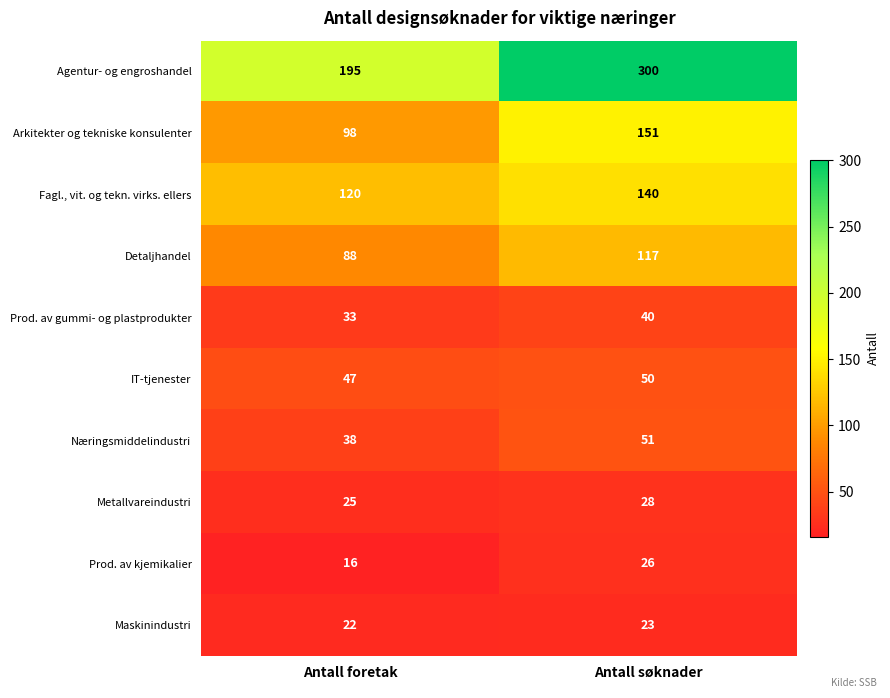

At which label does Prod. av kjemikalier reach its minimum?

Antall foretak